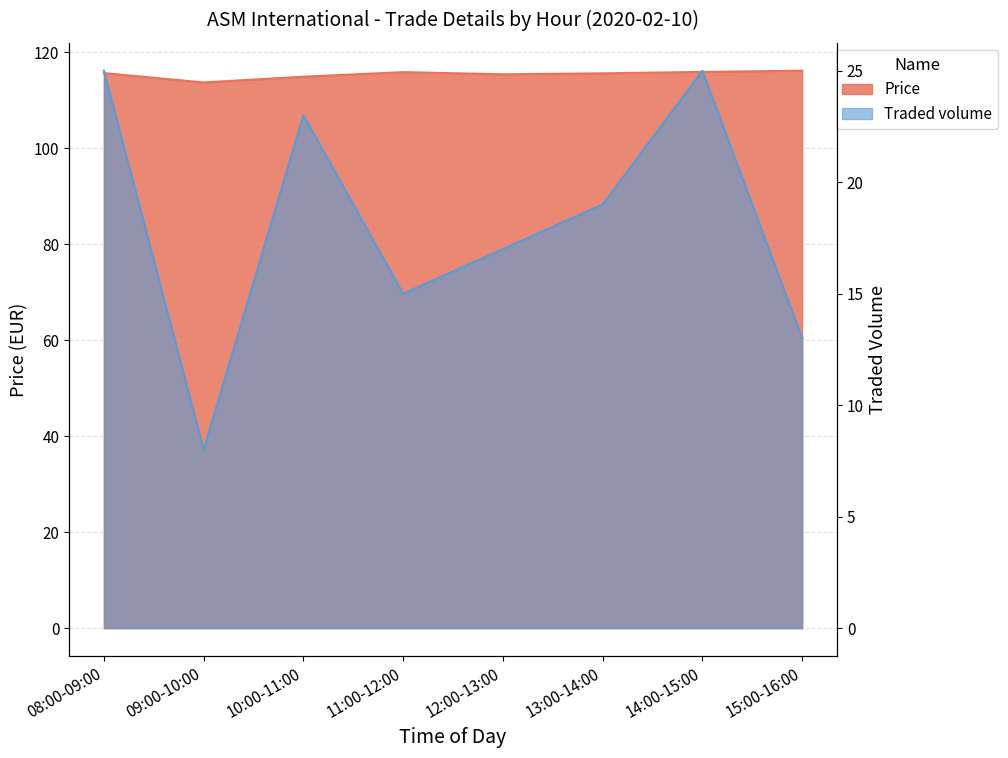

Reading right to left, transcribe all the data shown in this chart.

Price: 15:00-16:00=116.2	14:00-15:00=116.0	13:00-14:00=115.7	12:00-13:00=115.5	11:00-12:00=115.9	10:00-11:00=115.0	09:00-10:00=113.8	08:00-09:00=115.7
Traded volume: 15:00-16:00=13.0	14:00-15:00=25.0	13:00-14:00=19.0	12:00-13:00=17.0	11:00-12:00=15.0	10:00-11:00=23.0	09:00-10:00=8.0	08:00-09:00=25.0